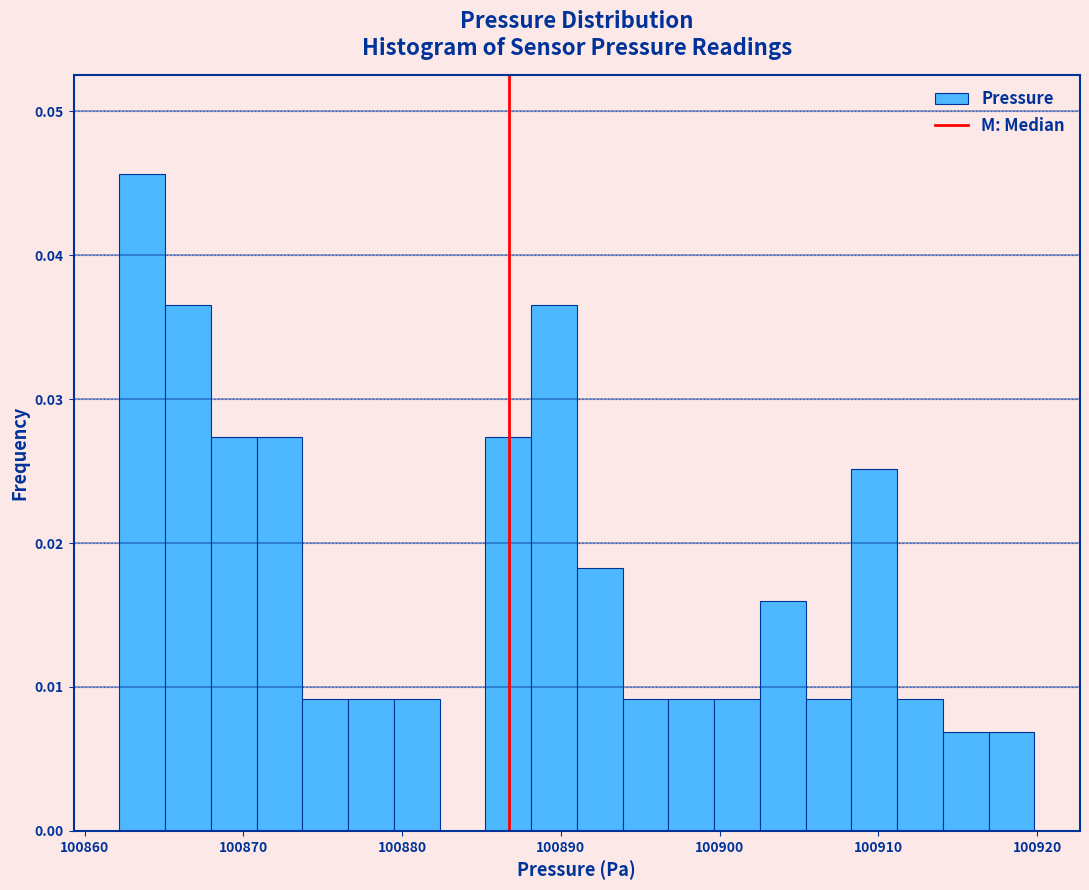

Around what value on the x-axis is the tallest bar? Give the approximate position of its centre, as read against the axis.

100864